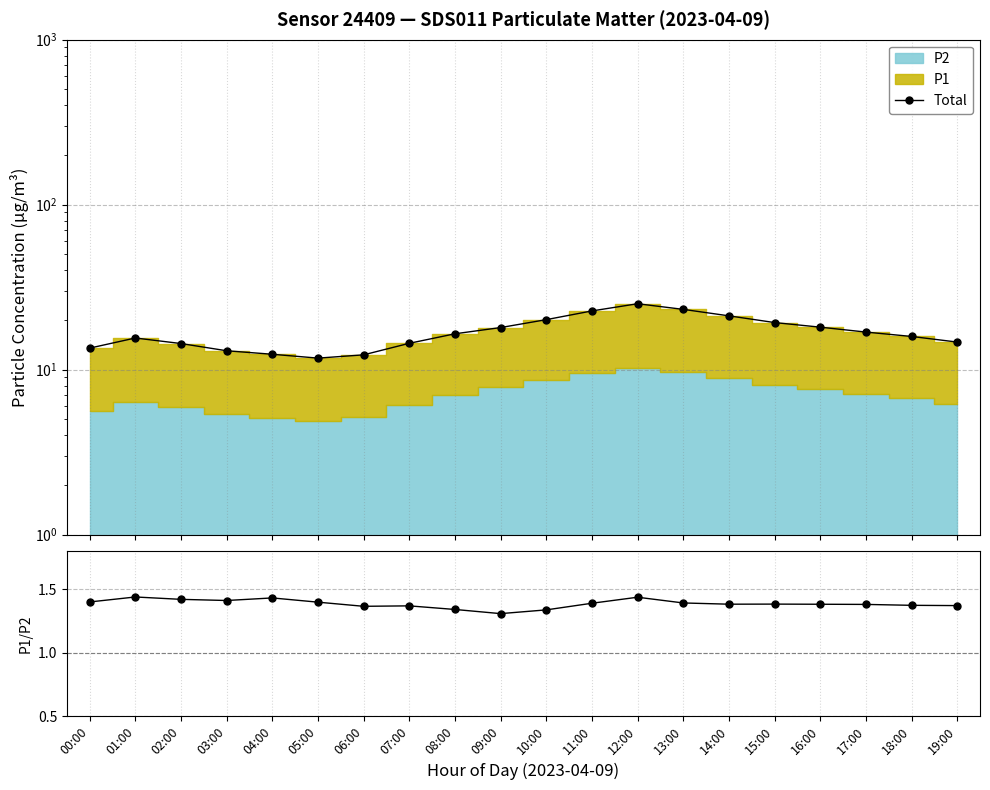

What is the label of the 2nd point from the right?

18:00